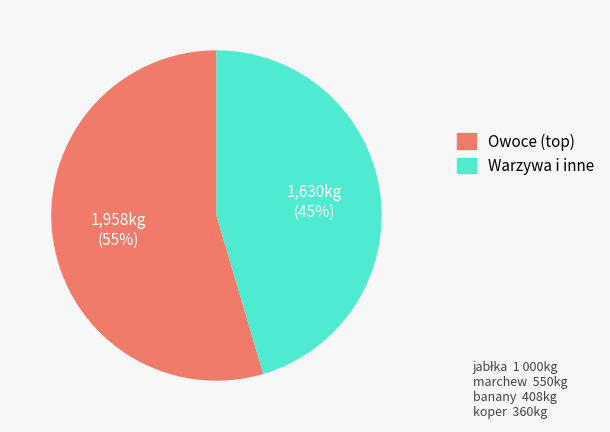

To the nearest percent, what is the average slice percentage?

50%